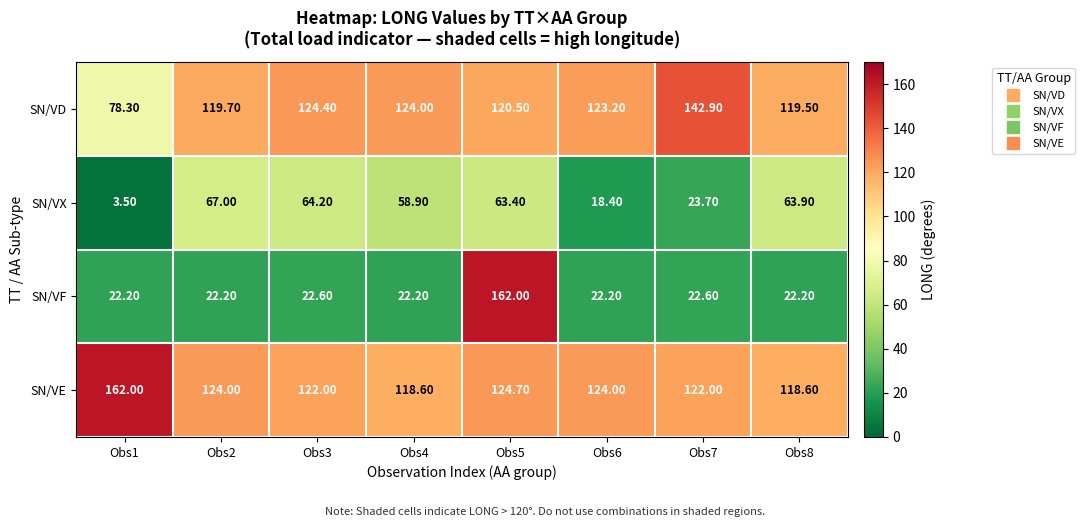

What is the average value of the SN/VE series?

127.0